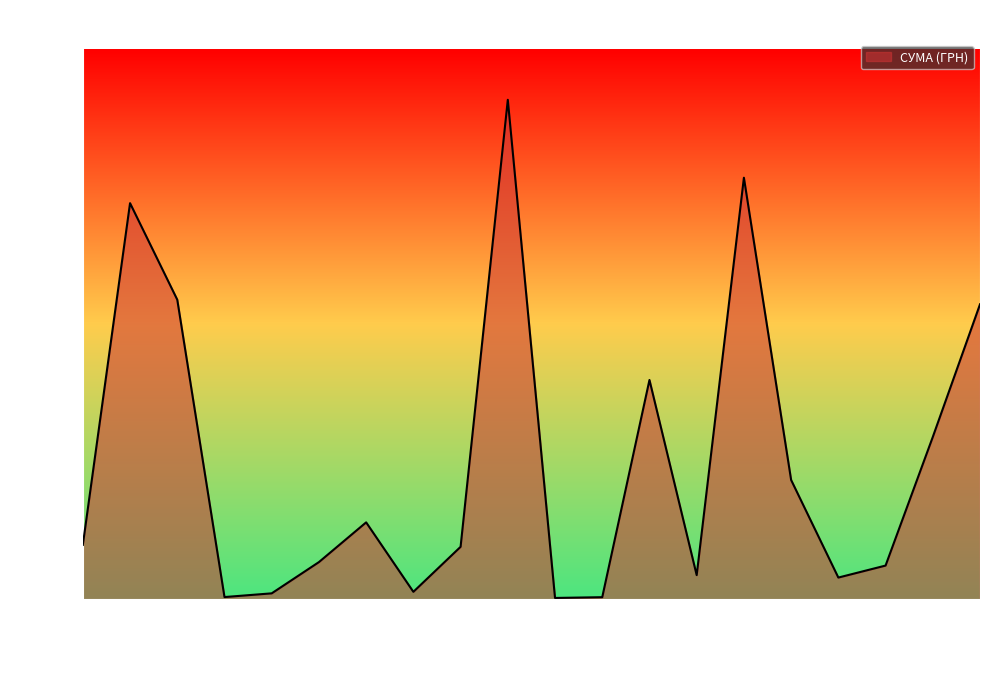

What is the maximum value shown in the chart?

185351.0